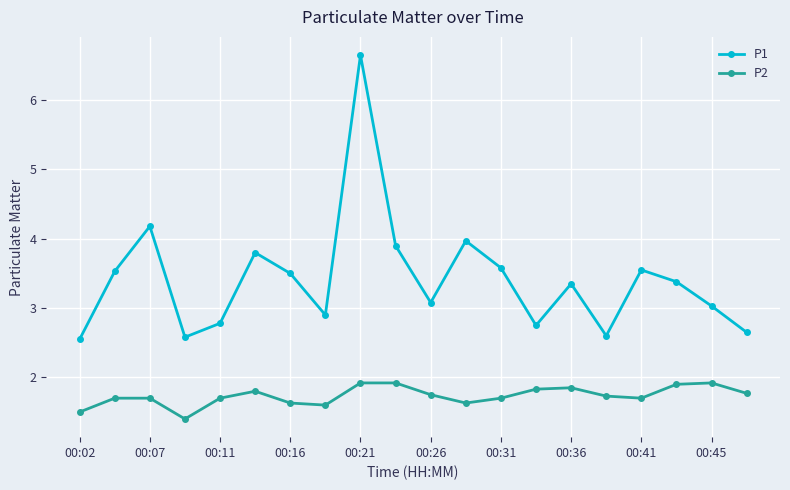

What is the value of the P2 point at the 8th from the left?

1.6